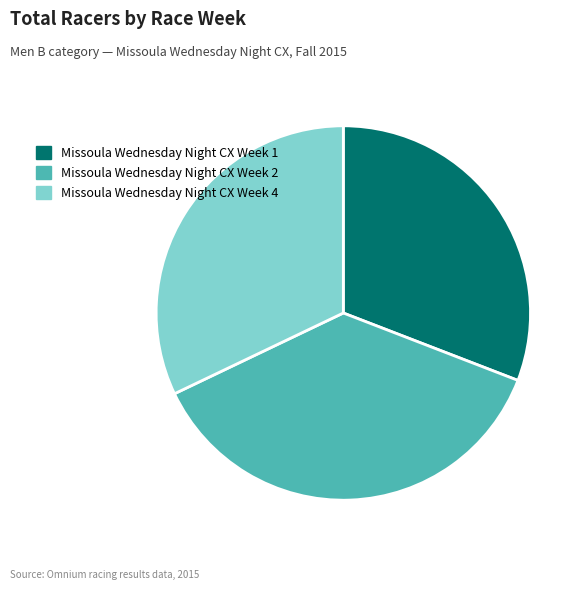

Is there any slice that represents more than half of the pie?

No